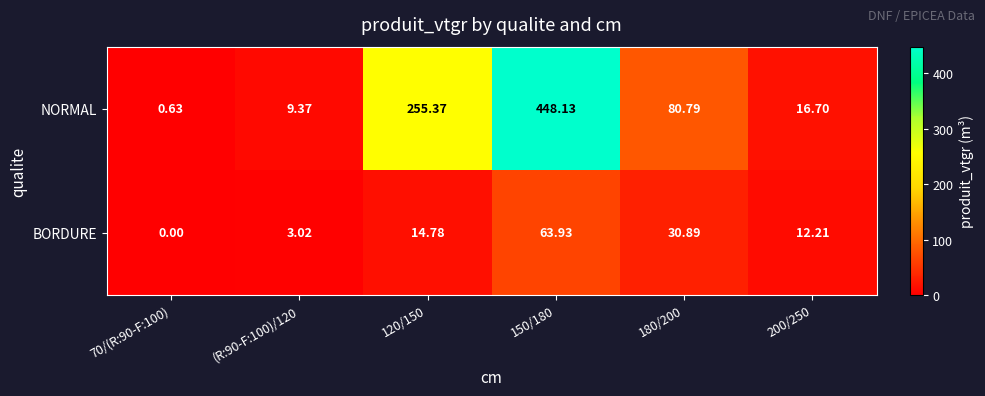

How many values in the NORMAL series exceed 80?

3